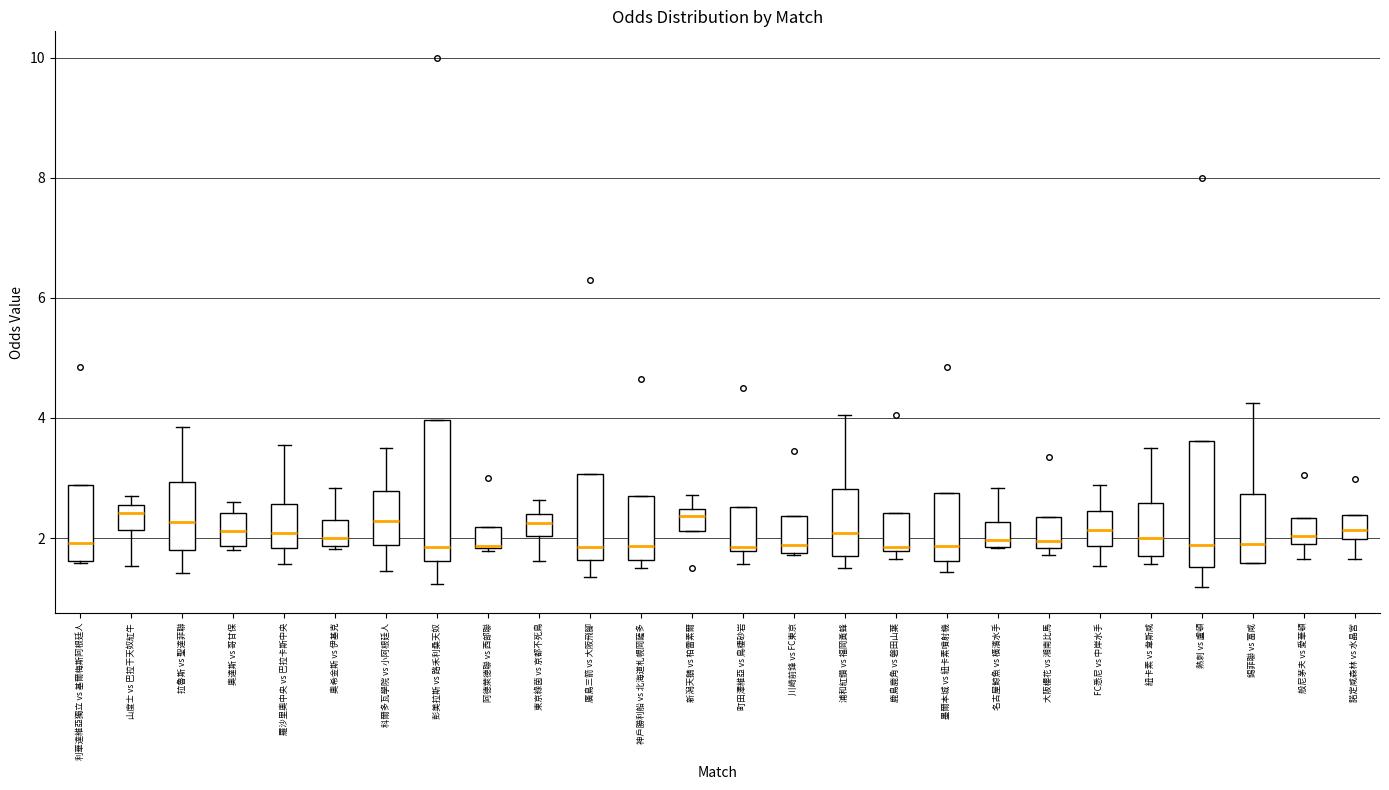

Where does the median line of the box for 神戶勝利船 vs 北海道札幌岡薩多 sit on the y-axis? The values are not printed on the chart, so give them approximately, as read against the axis.

1.8